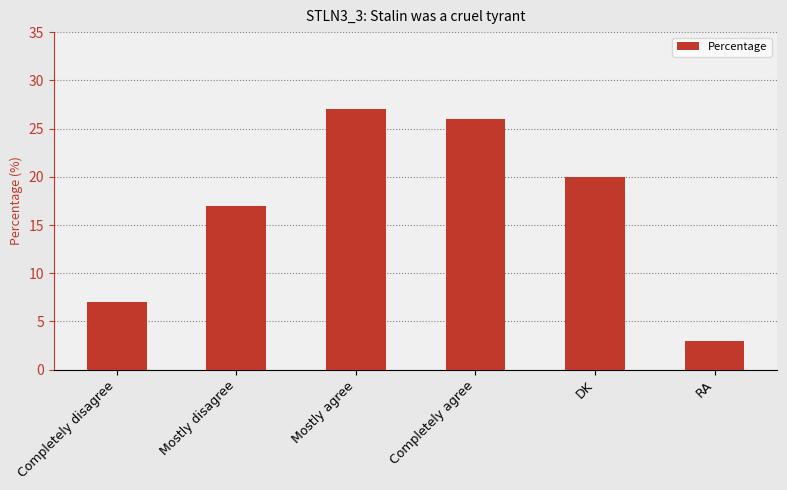

Reading left to right, extract all data points from this chart.

7	17	27	26	20	3